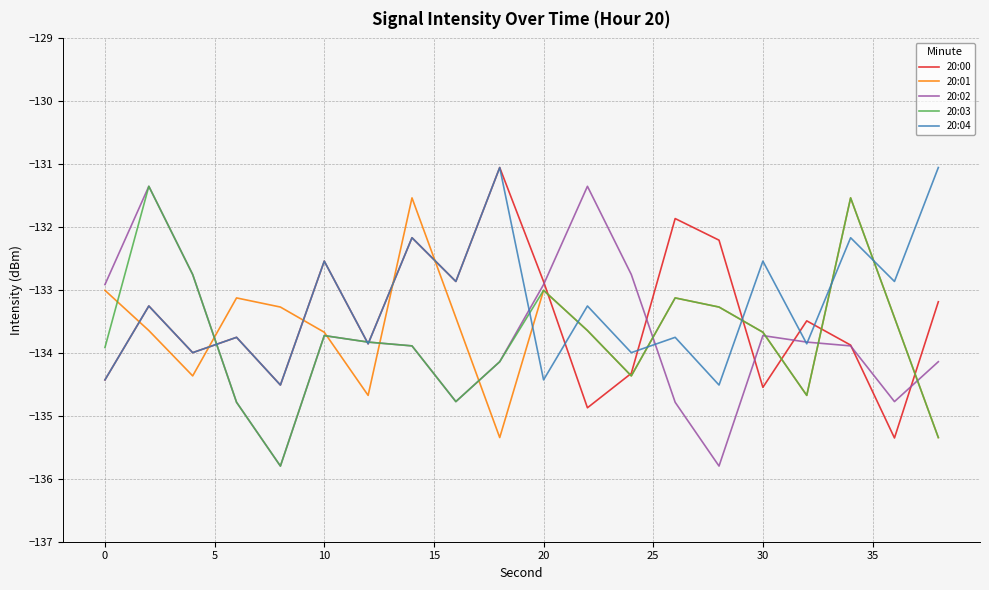

What is the minimum value for 20:01?

-135.3